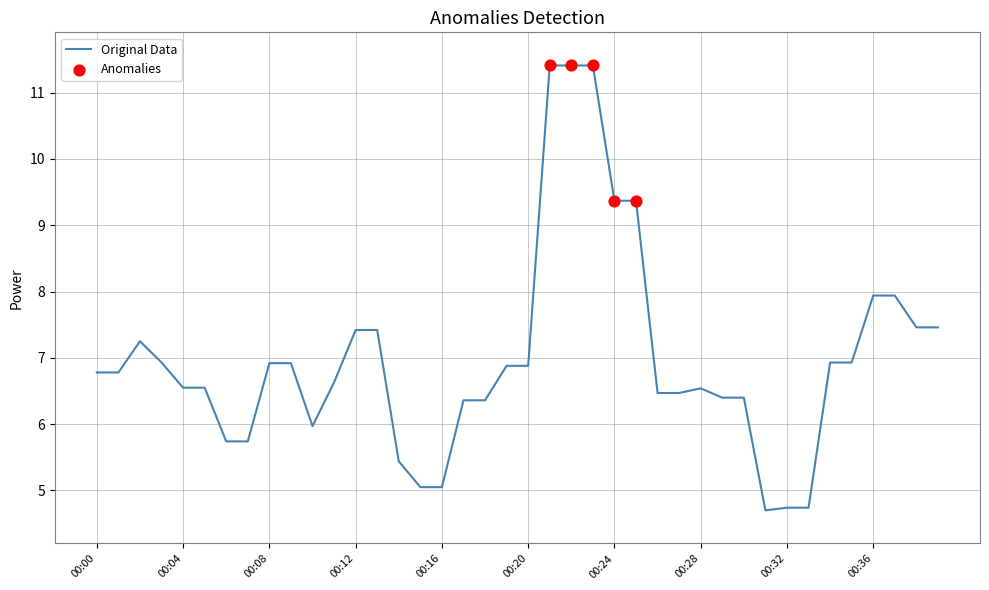

What is the greatest value displayed?

11.4